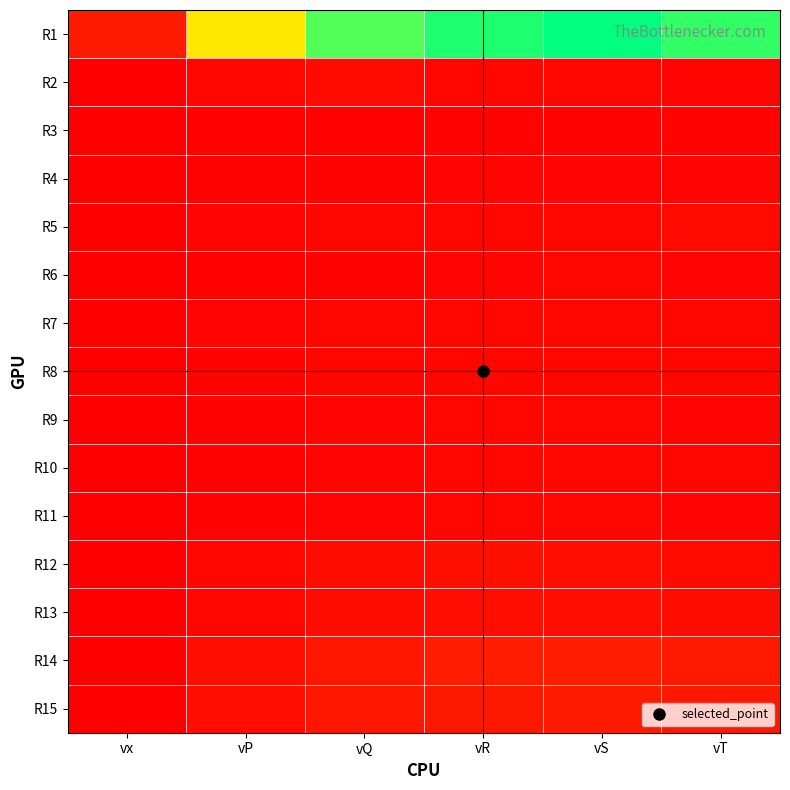

Between vP and vT, which is larger?

vT